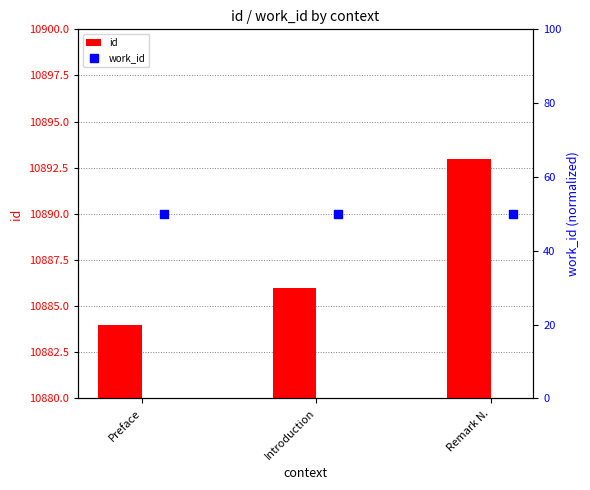

Which series reaches the minimum Y coordinate?

work_id